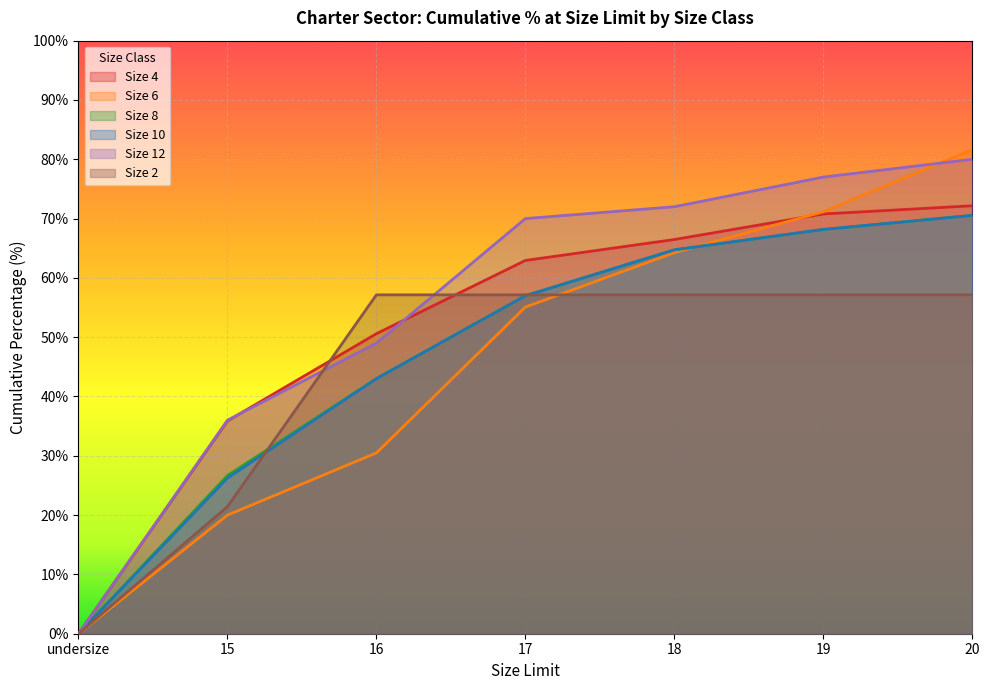

Rank the series at undersize from highest to lowest value.

Size 4, Size 6, Size 8, Size 10, Size 12, Size 2